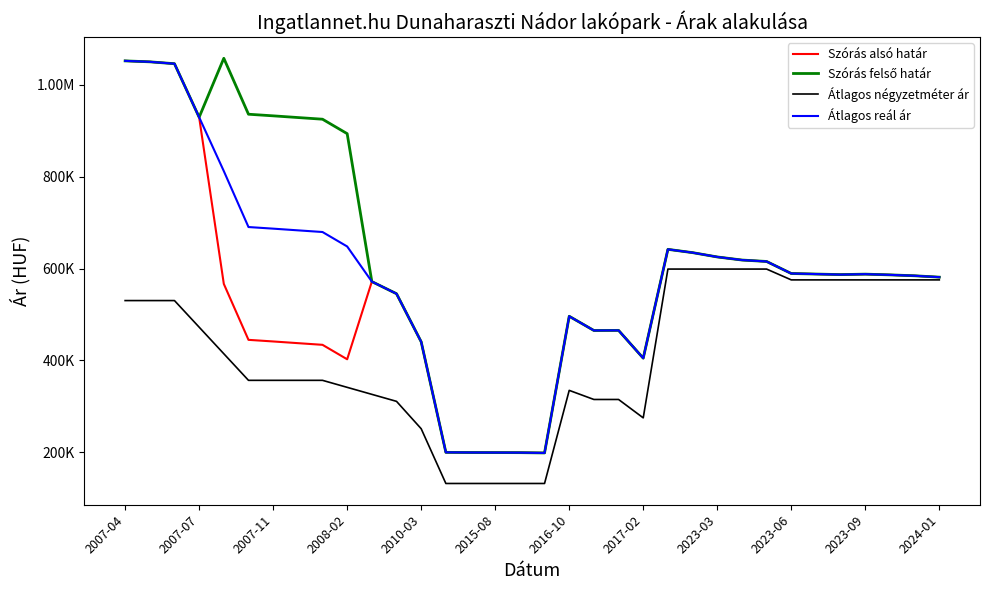

Does the chart display data point markers on the line(s)?

No